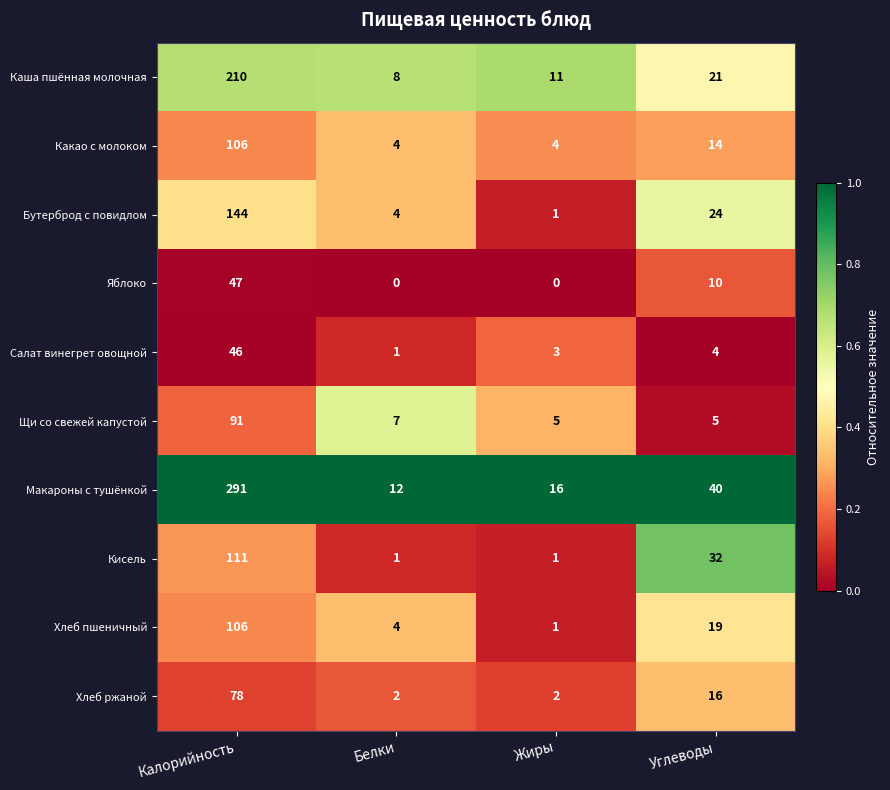

How many distinct data groups are displayed?

10